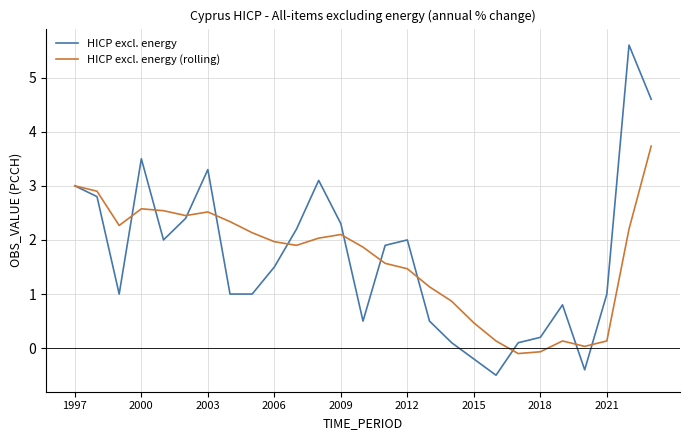

In HICP excl. energy, how many points are higher than both neighbors (excluding endpoints)?

6